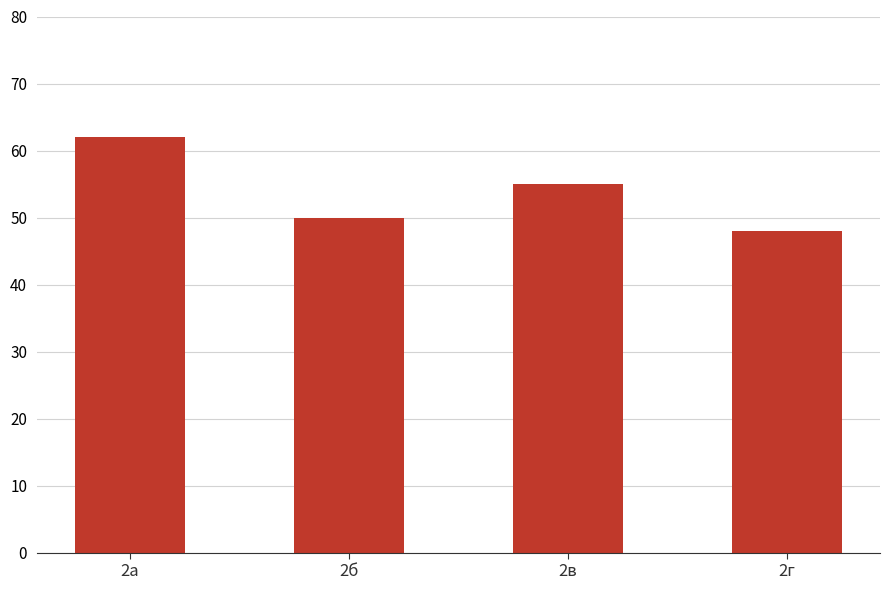

What is the difference between the maximum and minimum values?

14